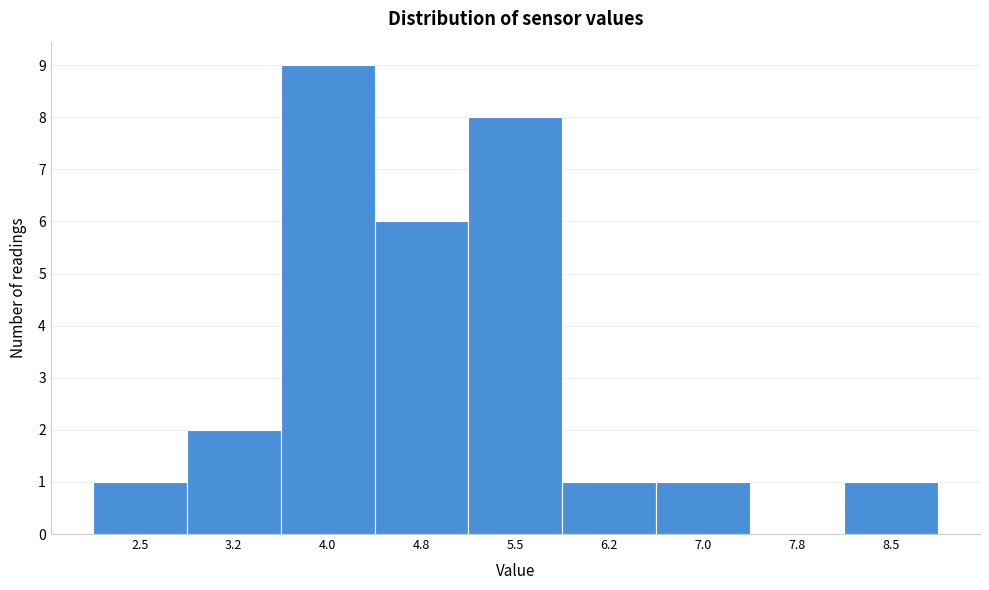

Reading left to right, list all the values displayed in this chart.

2.5=1	3.2=2	4.0=9	4.8=6	5.5=8	6.2=1	7.0=1	7.8=0	8.5=1